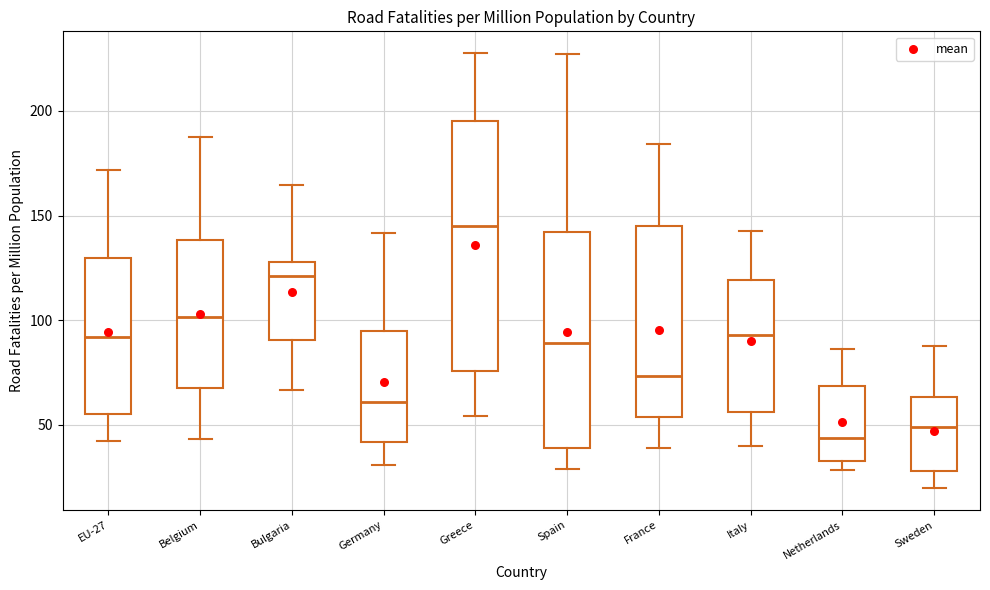

Where does the lower whisker of the box for Sweden end on the y-axis? The values are not printed on the chart, so give them approximately, as read against the axis.

20